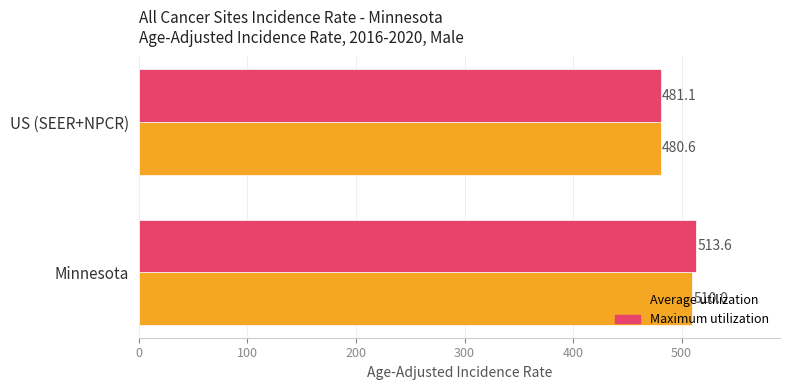

Rank the series at Minnesota from lowest to highest value.

Average utilization, Maximum utilization